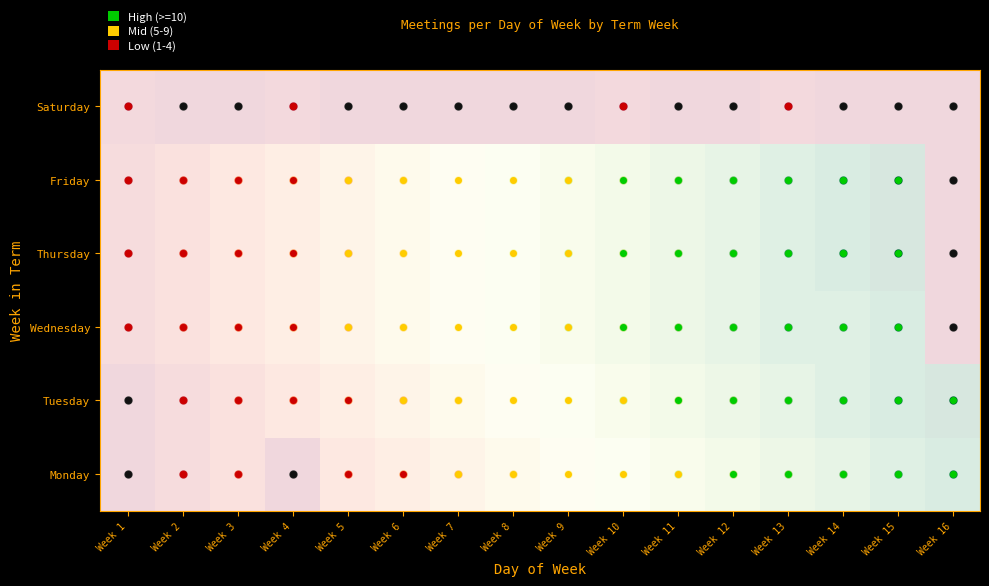

How many values in Tuesday are above zero?

15